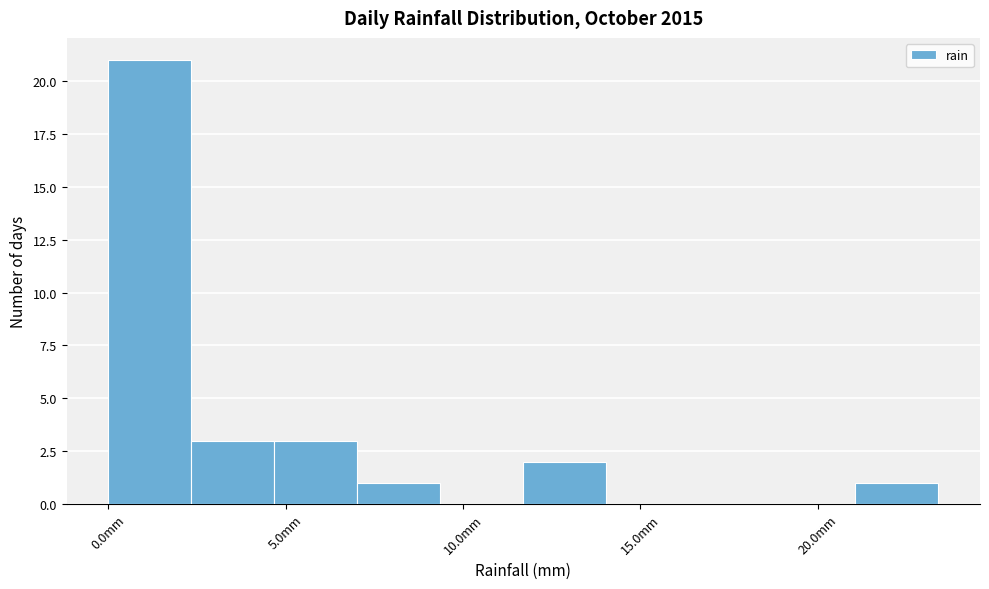

Reading left to right, list every bar in this chart as the range it spans on the x-axis followed by its height. Neither the bar edges nor the heights are printed on the chart, so give them approximately, as read against the axes.

0.0 to 2.5: 21
2.5 to 4.5: 3
4.5 to 7.0: 3
7.0 to 9.5: 1
9.5 to 11.5: 0
11.5 to 14.0: 2
14.0 to 16.5: 0
16.5 to 18.5: 0
18.5 to 21.0: 0
21.0 to 23.5: 1